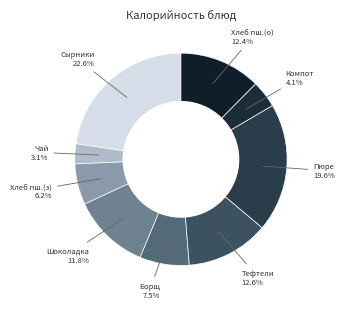

Between Компот and Сырники, which is larger?

Сырники